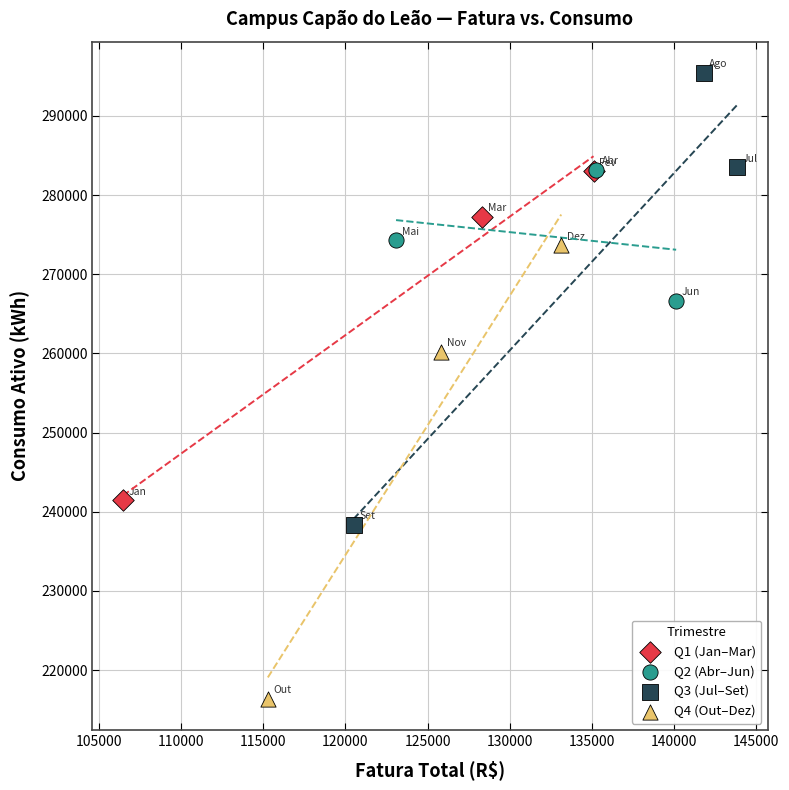

Which series contains the lowest Y value?

Q4 (Out–Dez)